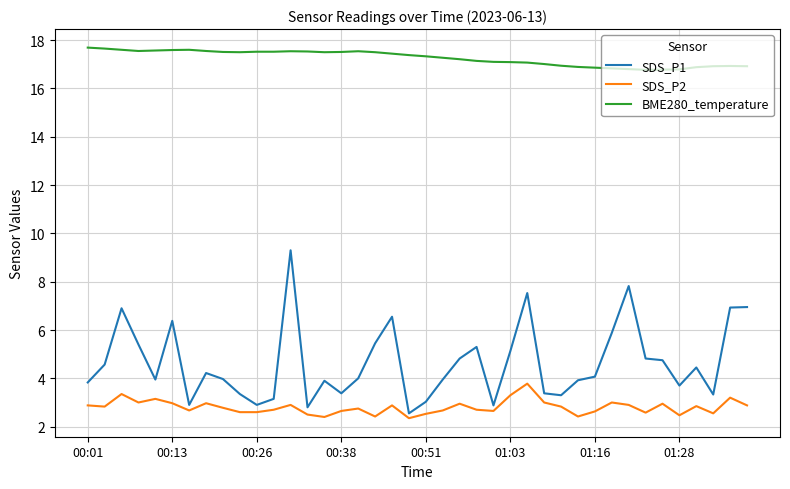

What is the difference between the maximum and minimum values in the SDS_P2 series?

1.4